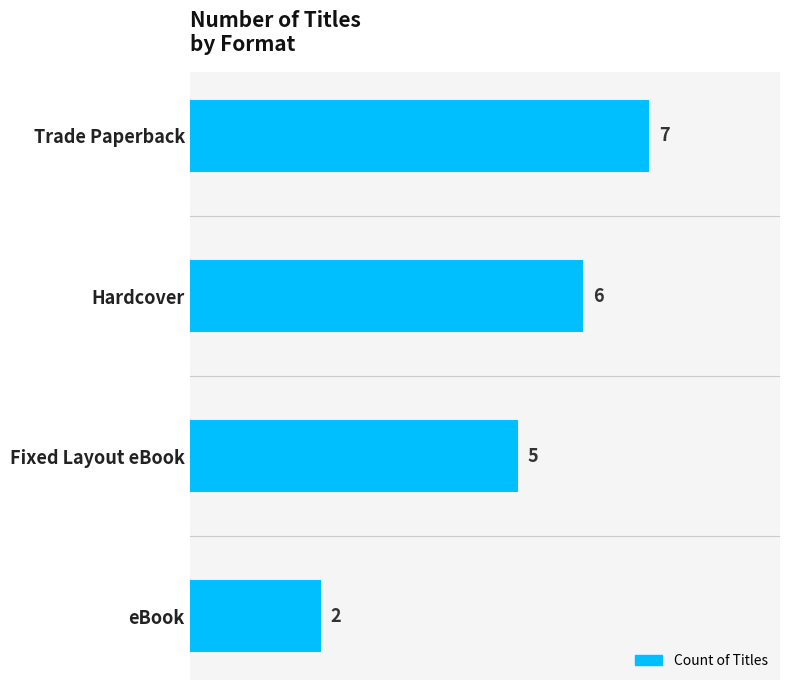

The value at Trade Paperback is 7. True or false?

True